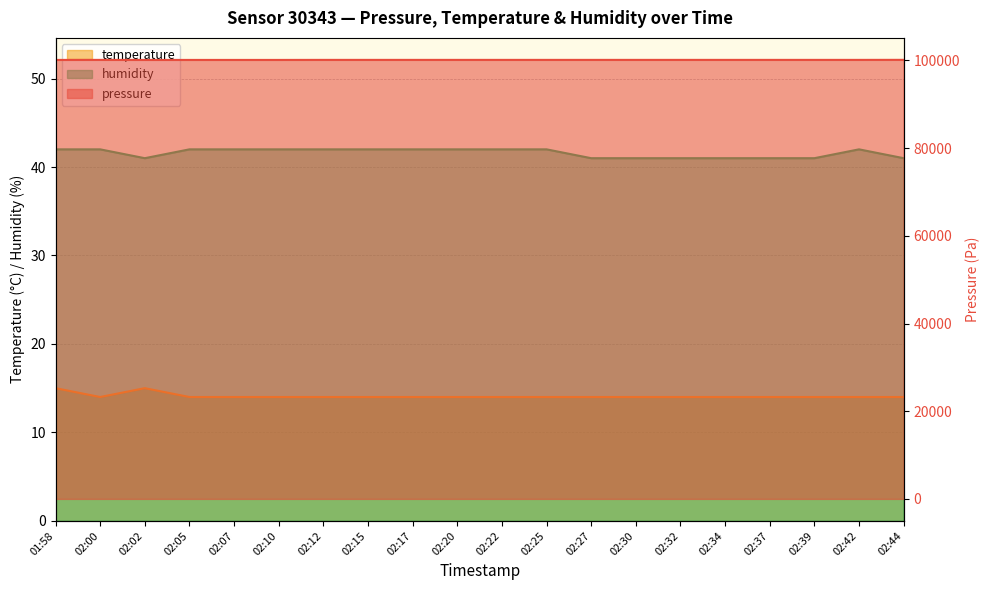

What value does the temperature series have at 02:02?

15